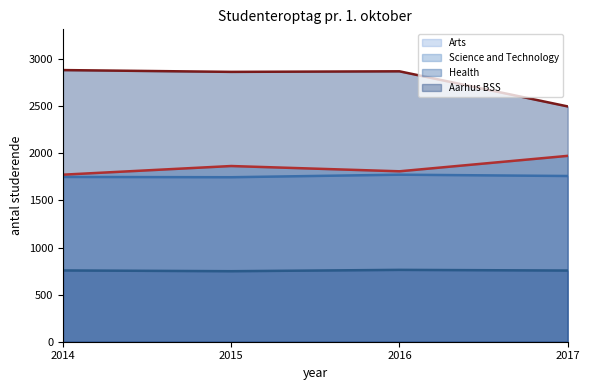

What is the sum of the Aarhus BSS values at 2014 and 2017?

5384